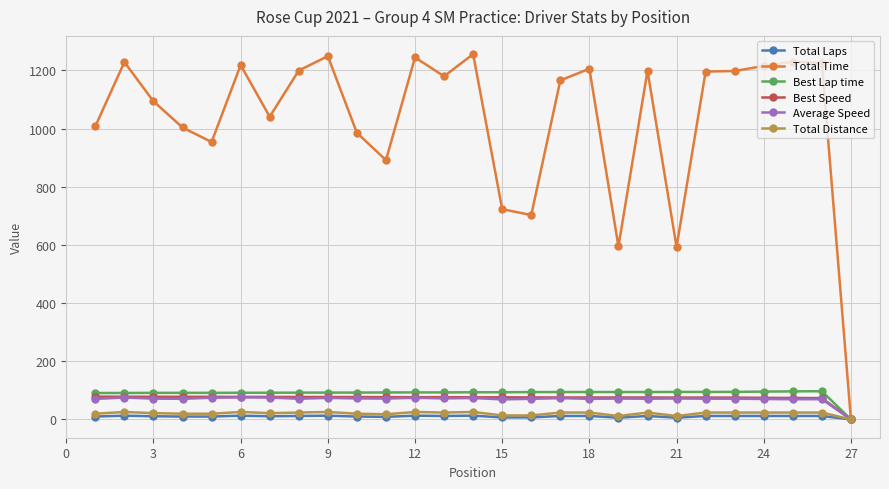

True or false: Average Speed has more than 2 interior local peaks.

True